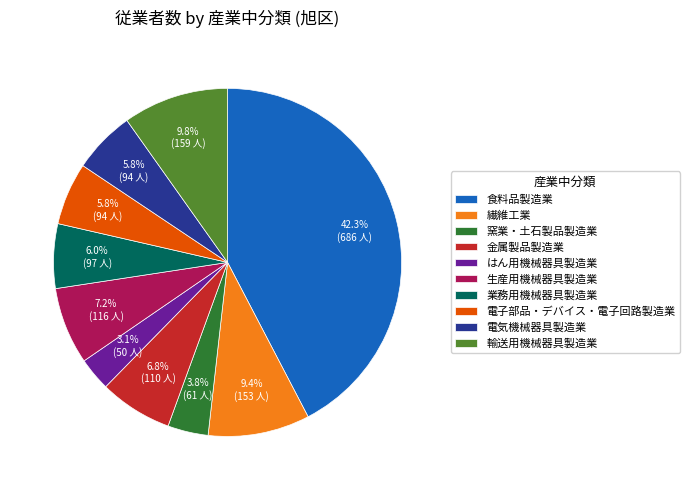

Do 業務用機械器具製造業 and 輸送用機械器具製造業 together represent more than half of the pie?

No